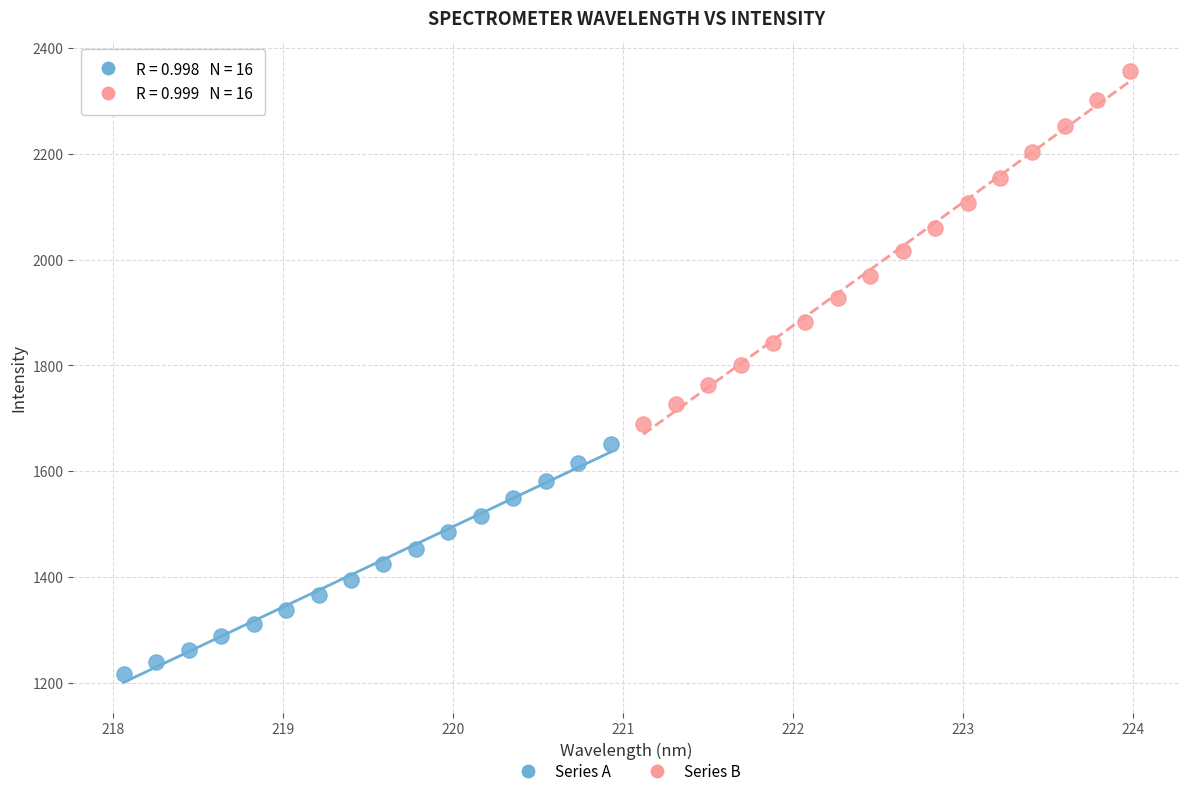

Which series reaches the minimum Y coordinate?

Series A